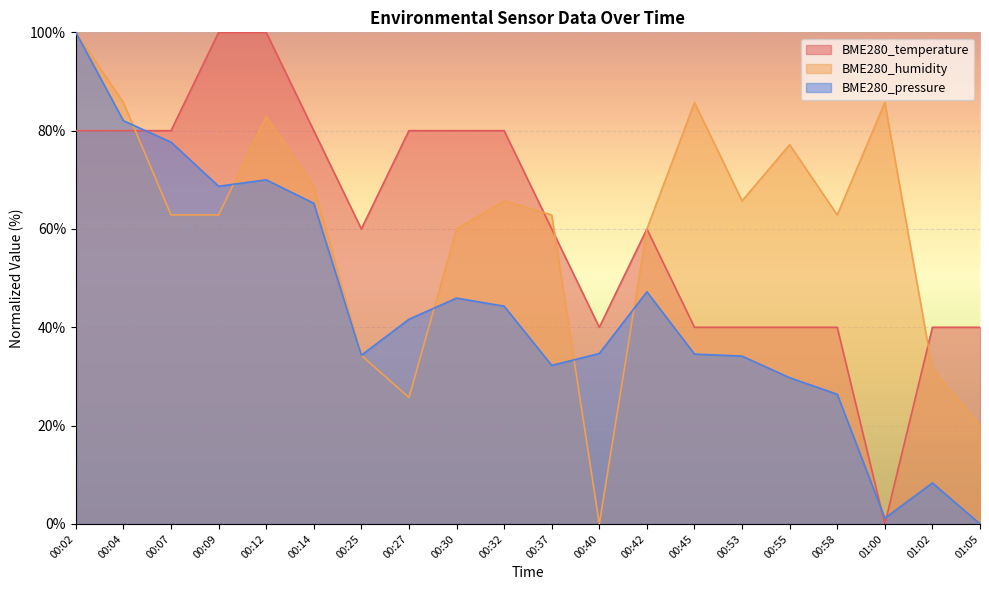

Which series ends up on top after the final intersection of BME280_pressure and BME280_temperature?

BME280_temperature